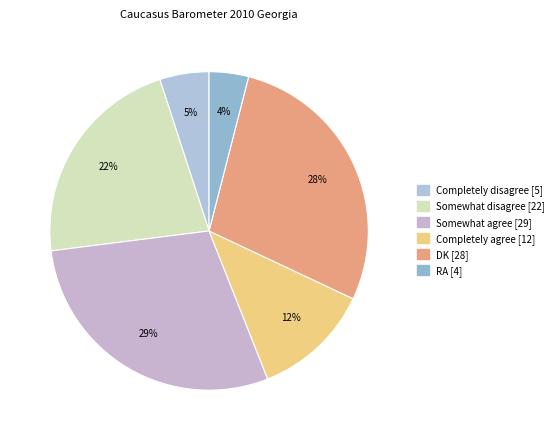

What is the ratio of the value at Completely agree to the value at DK?

0.4